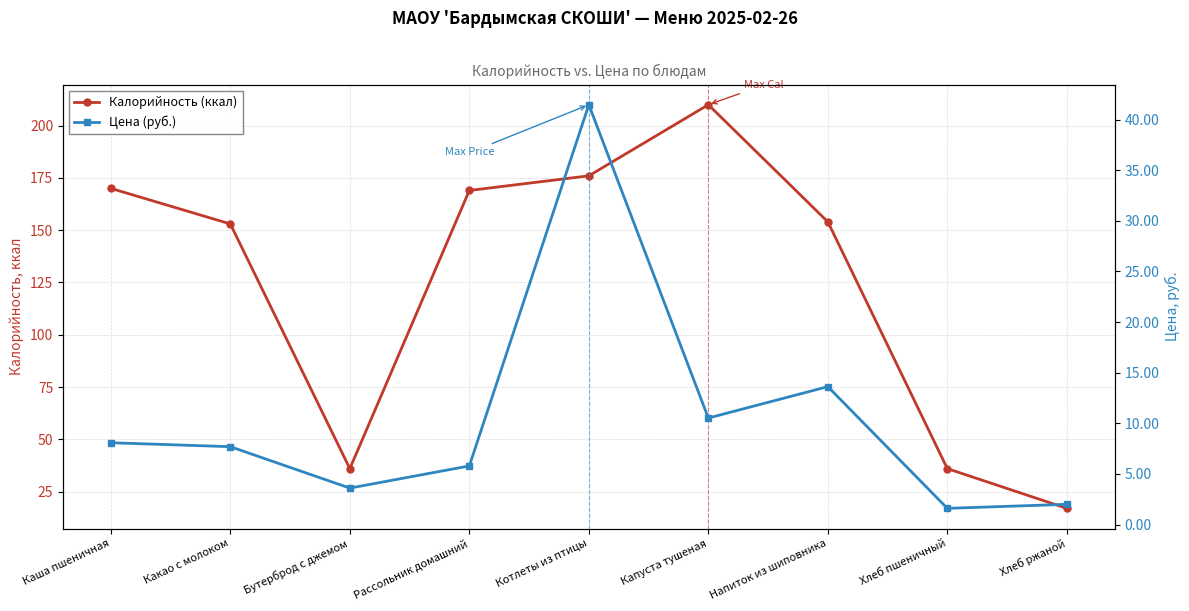

Which has a higher value, Хлеб ржаной or Напиток из шиповника?

Напиток из шиповника